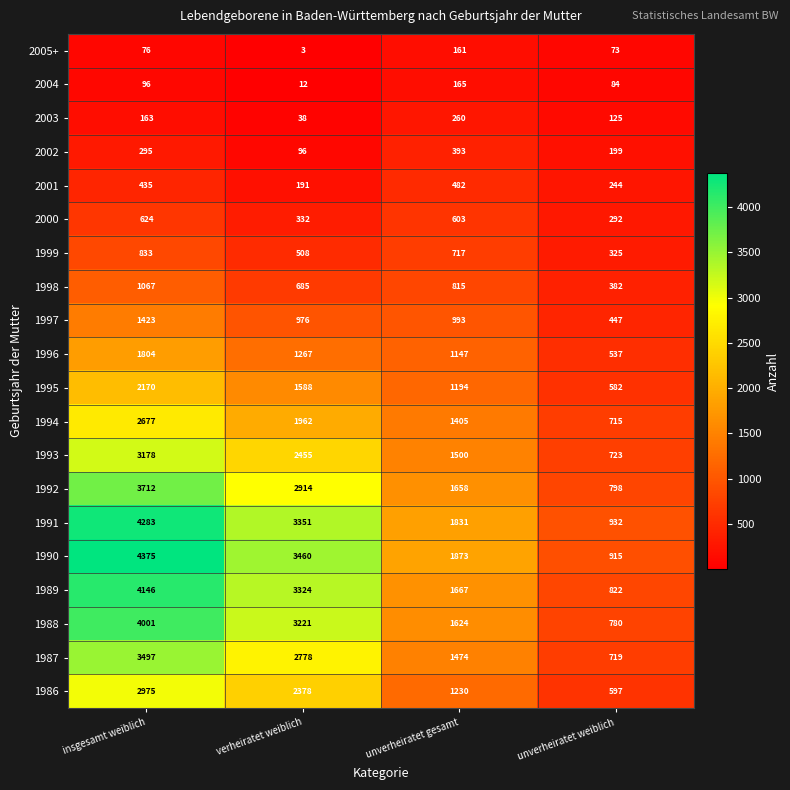

Read the 1997 value at unverheiratet gesamt, to the nearest 100.

1000